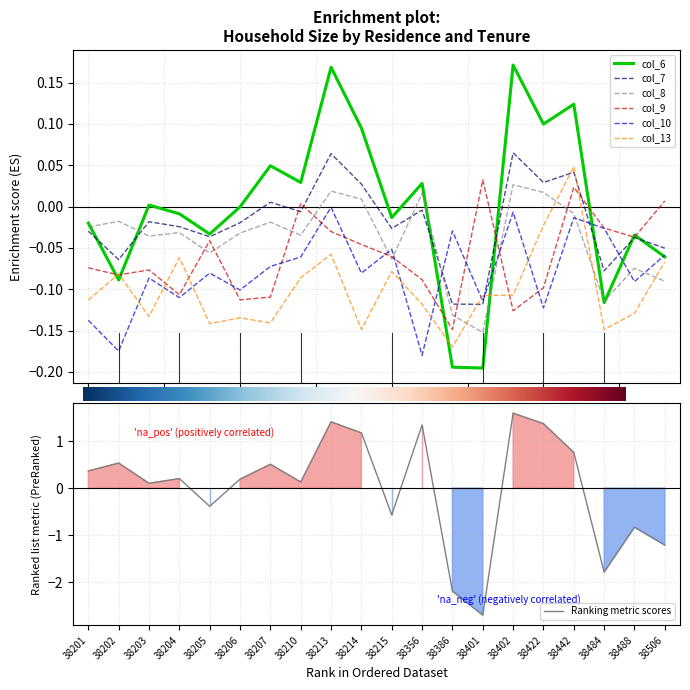

How many times do col_13 and col_7 cross each other?

4